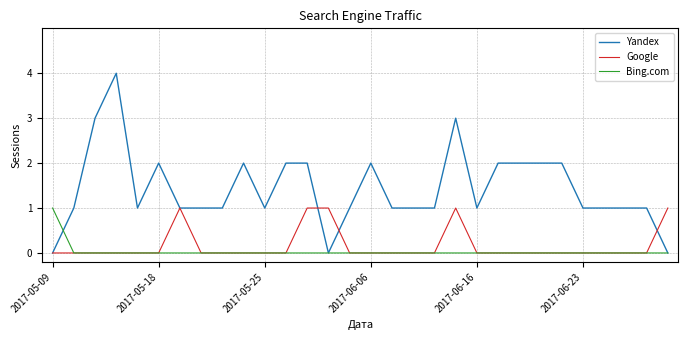

Which series has the largest total across all categories?

Yandex